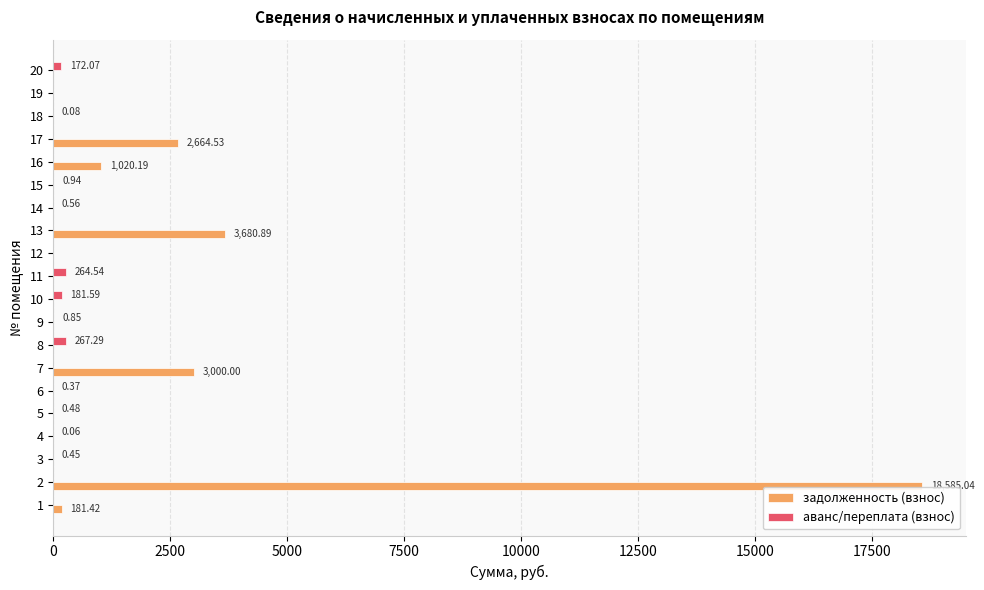

Which category has the highest value in the задолженность (взнос) series?

2